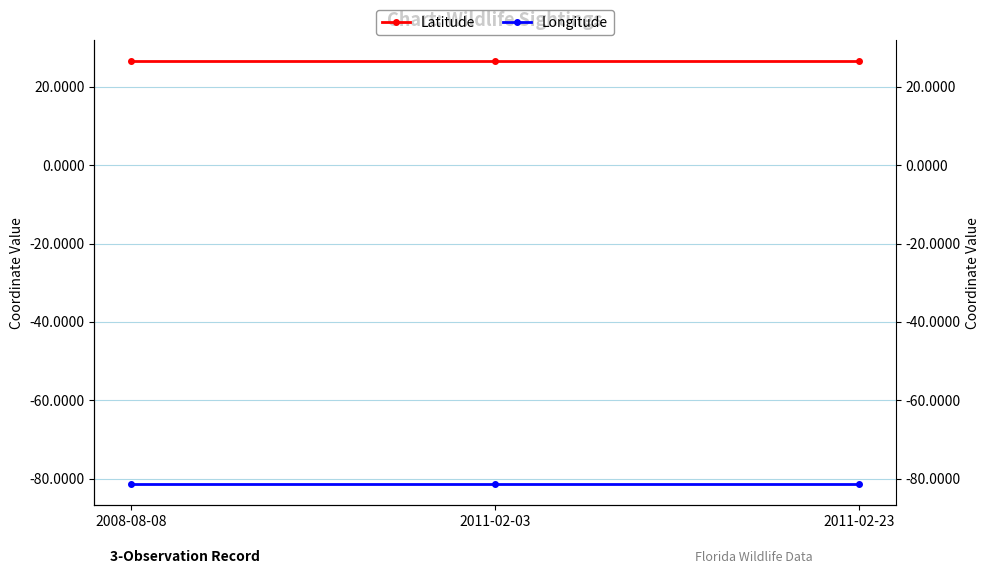

Reading left to right, transcribe all the data shown in this chart.

Latitude: 26.4	26.4	26.4
Longitude: -81.3	-81.3	-81.3